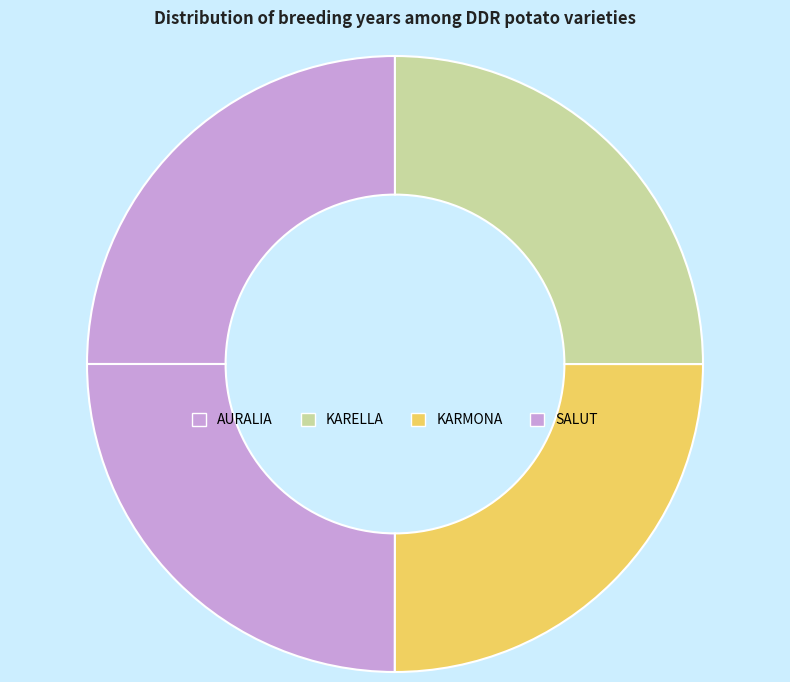

How much of the chart is everything except AURALIA?

75.0%